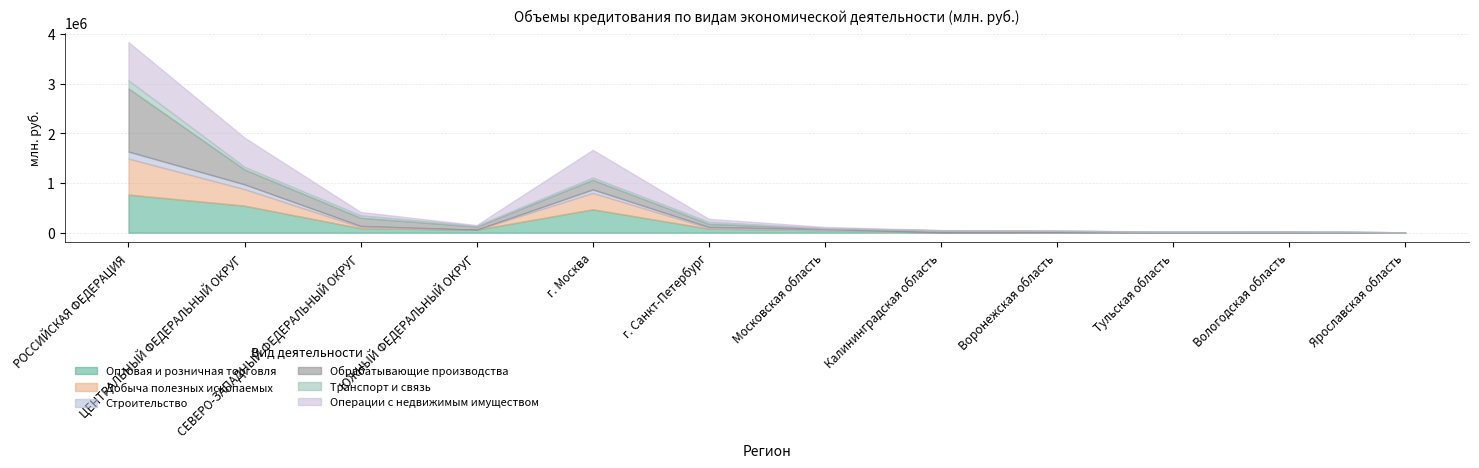

What is the difference between the maximum and minimum values in the Транспорт и связь series?

163036